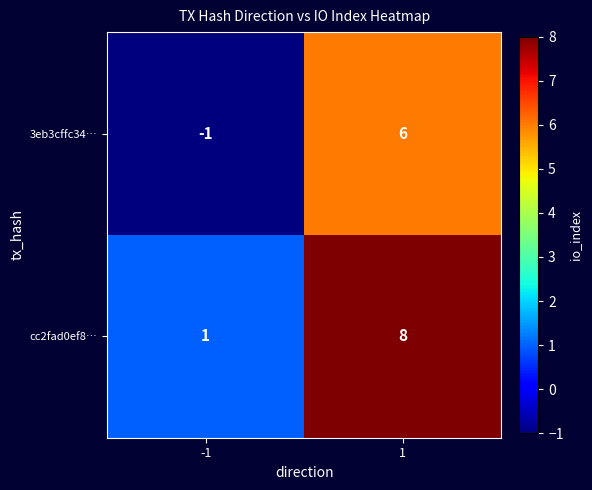

Reading right to left, list all the values displayed in this chart.

3eb3cffc34…: 6	-1
cc2fad0ef8…: 8	1